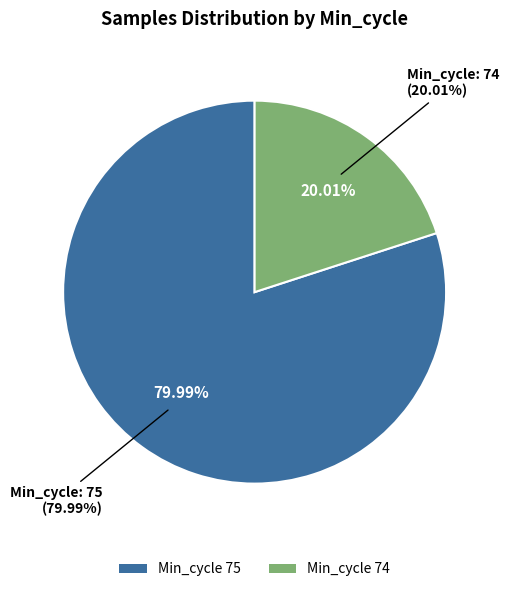

Is 75 the majority of the pie?

No